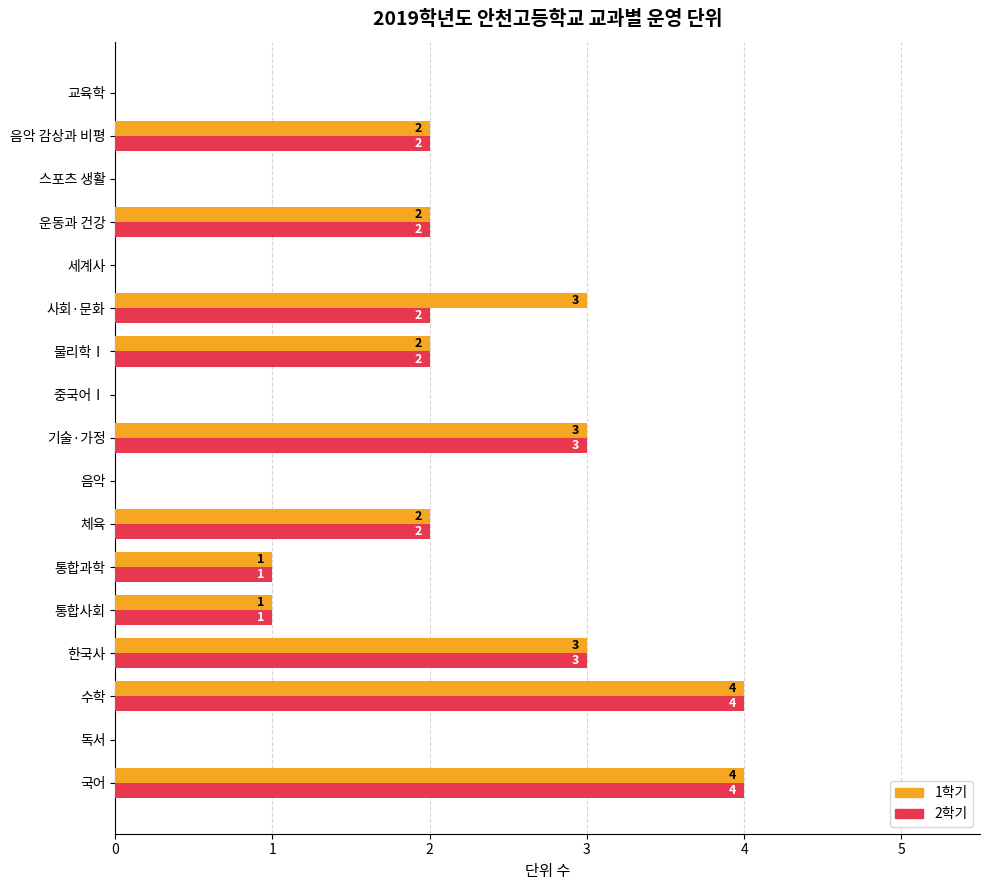

Which series has the largest total across all categories?

1학기